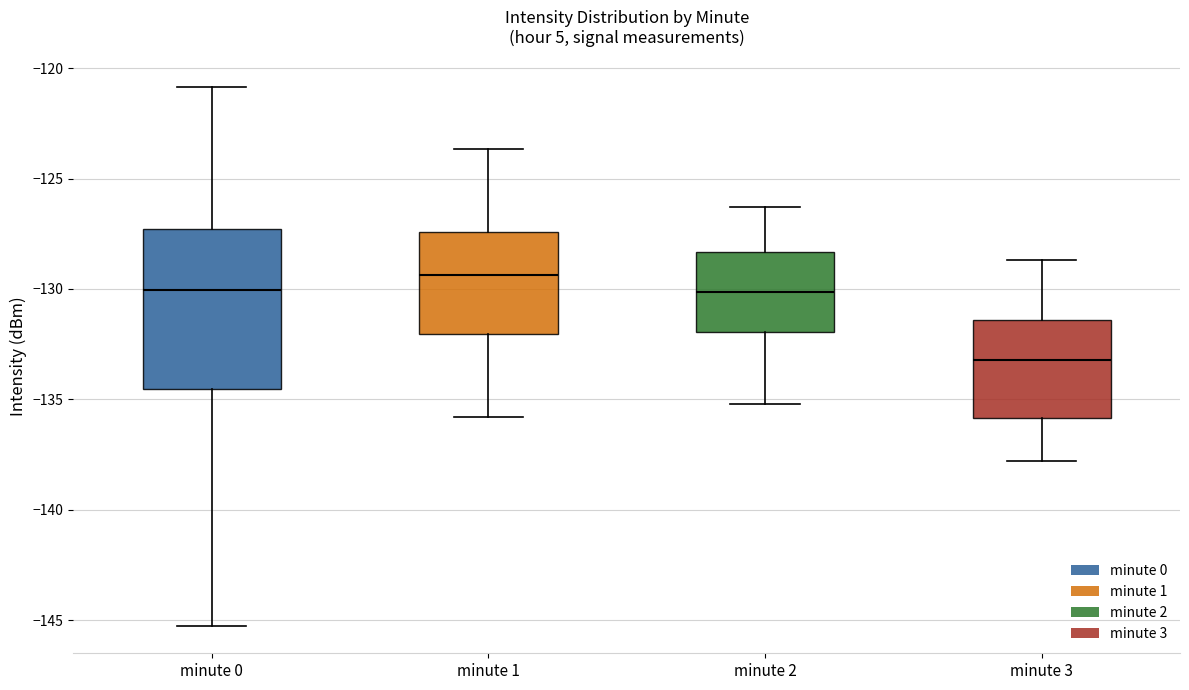

Reading left to right, transcribe this box plot: for each box, give where its median line is, the range the box spans, and where its two whiskers end, as read against the y-axis. The values are not printed on the chart, so give them approximately, as read against the axis.

minute 0: median -130.0, box -134.5 to -127.5, whiskers -145.5 to -121.0
minute 1: median -129.5, box -132.0 to -127.5, whiskers -136.0 to -123.5
minute 2: median -130.0, box -132.0 to -128.5, whiskers -135.0 to -126.5
minute 3: median -133.0, box -136.0 to -131.5, whiskers -138.0 to -128.5